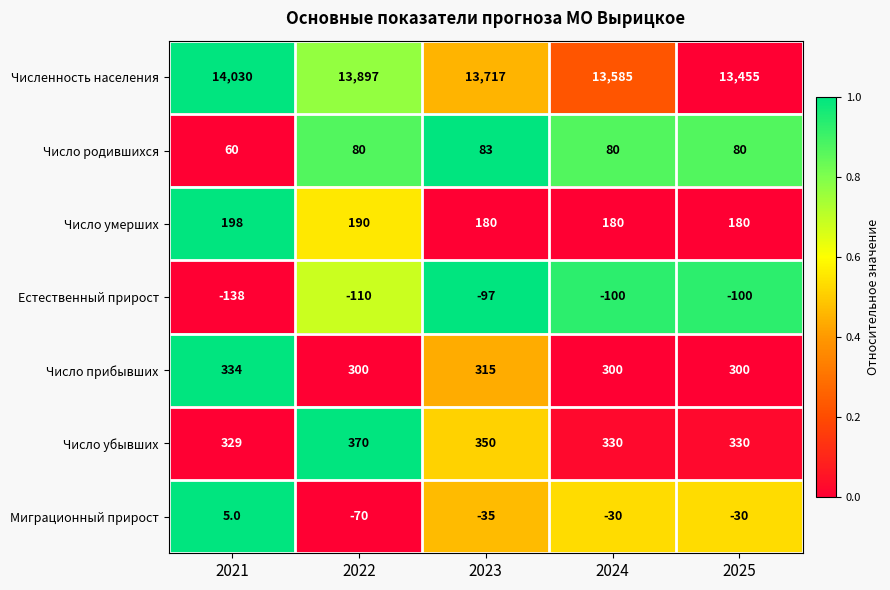

Rank the series by their maximum value, from highest to lowest.

Численность населения, Число убывших, Число прибывших, Число умерших, Число родившихся, Миграционный прирост, Естественный прирост